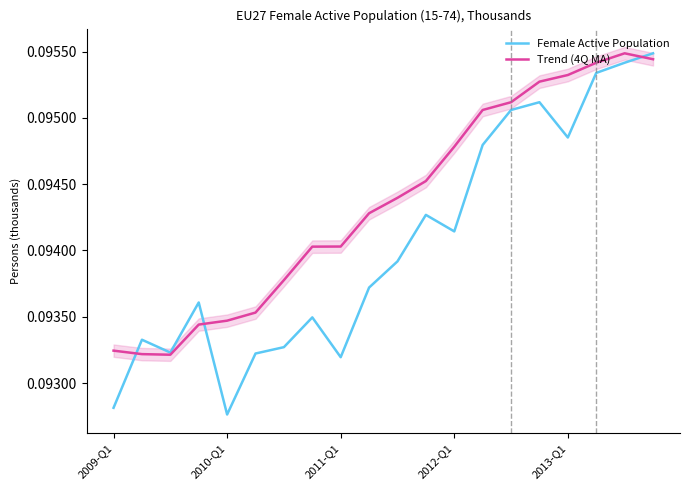

List the series in order of their peak value, highest first.

Female Active Population, Trend (4Q MA)